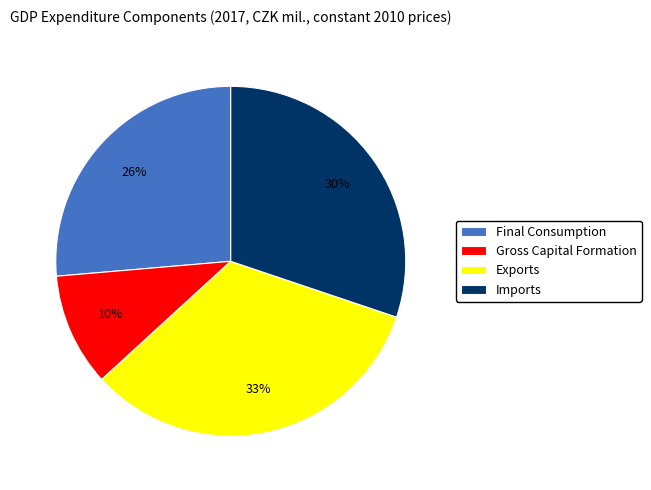

To the nearest percent, what is the difference between the Final Consumption and Imports slice percentages?

4%